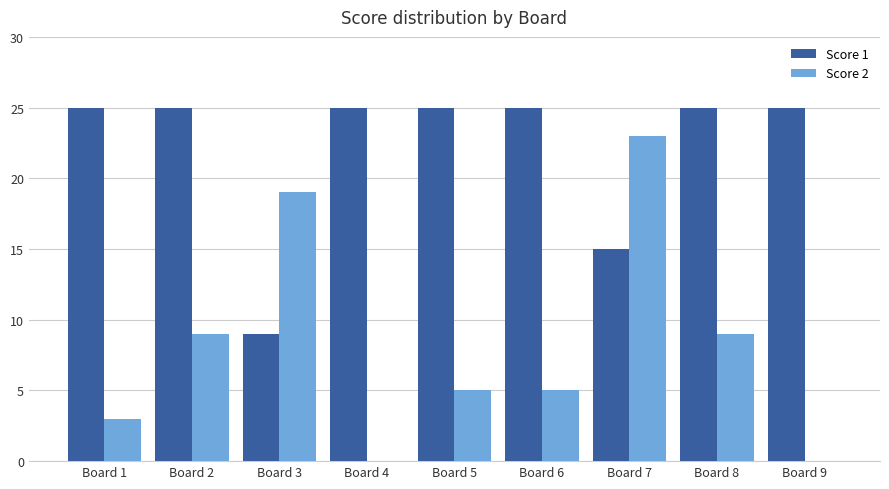

How many data points does each series have?

9